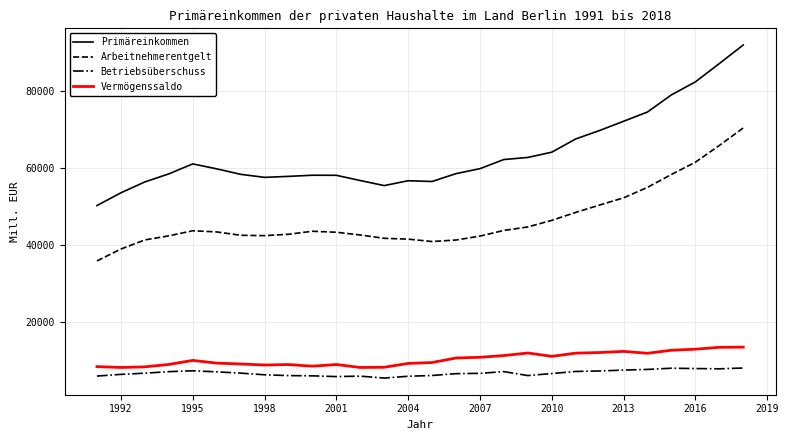

How many categories are shown in the chart?

28